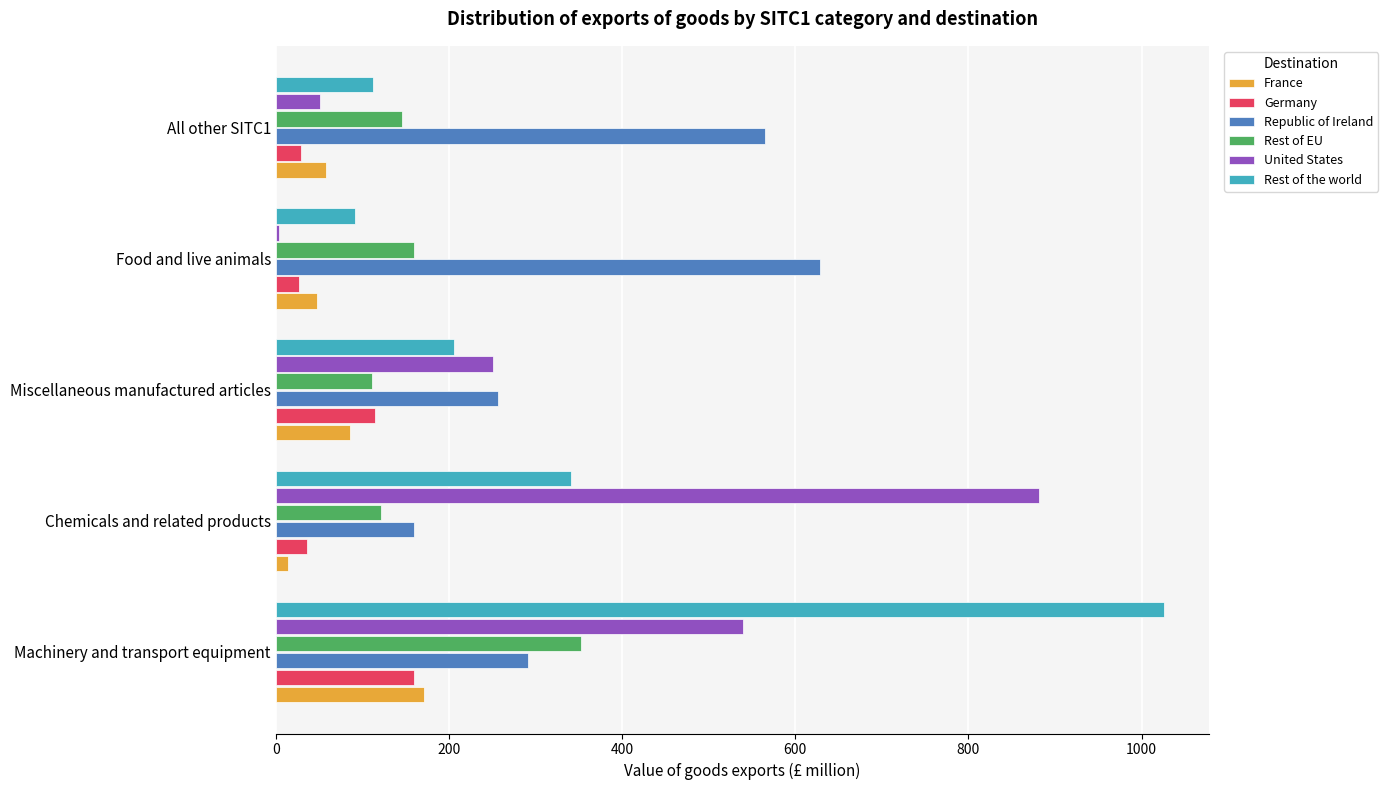

At how many categories does at least one series exceed 448?

4